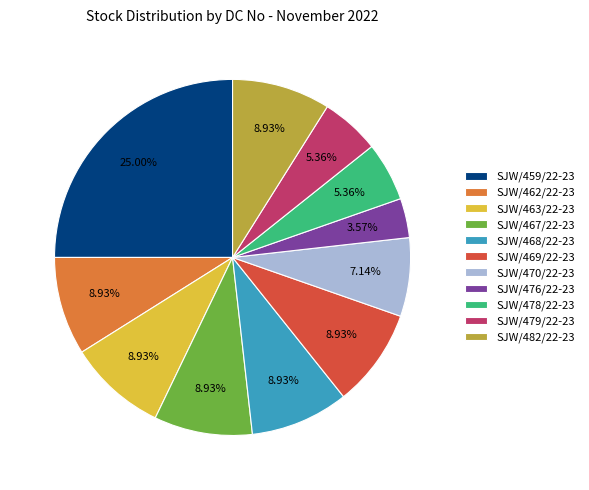

Count the number of slices in the pie.

11